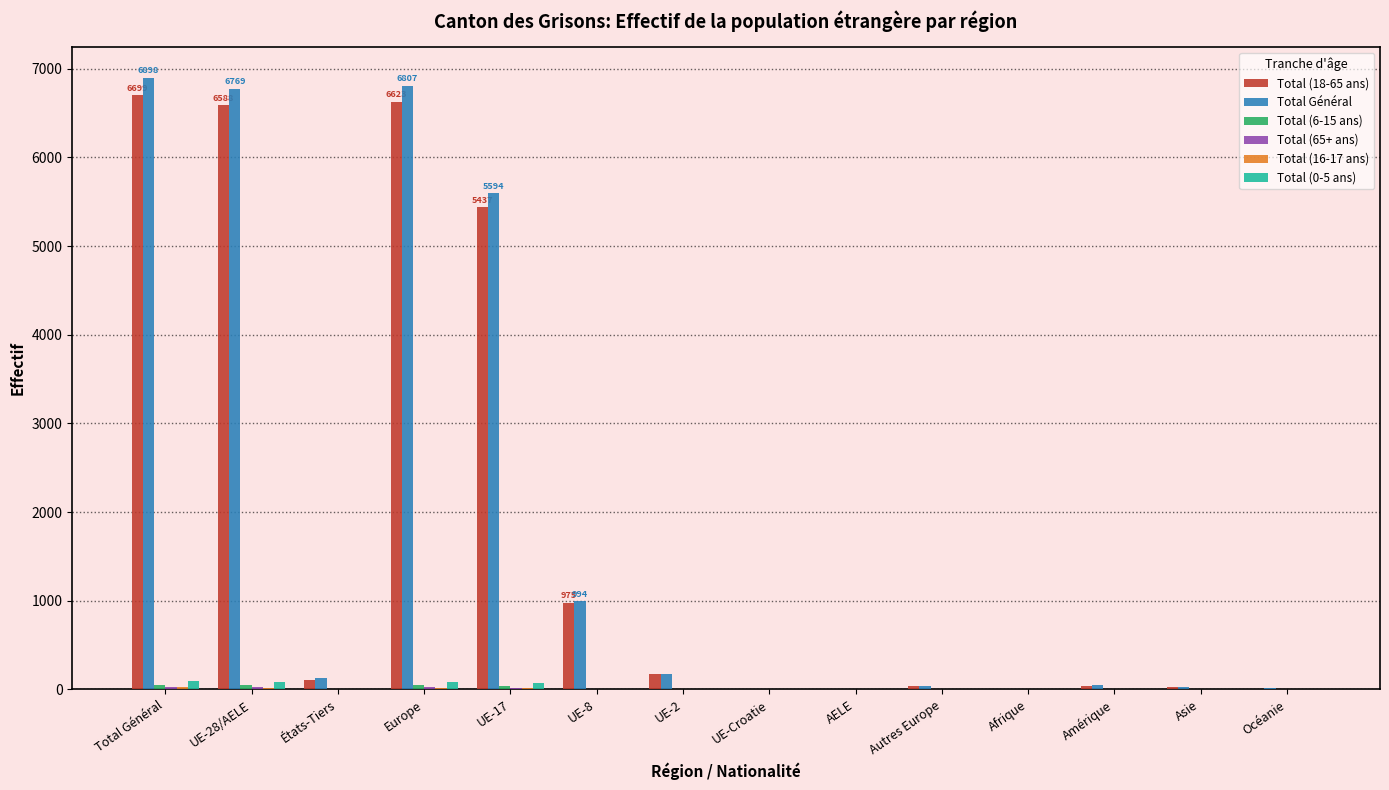

What is the approximate value of Total (18-65 ans) at Asie?

23